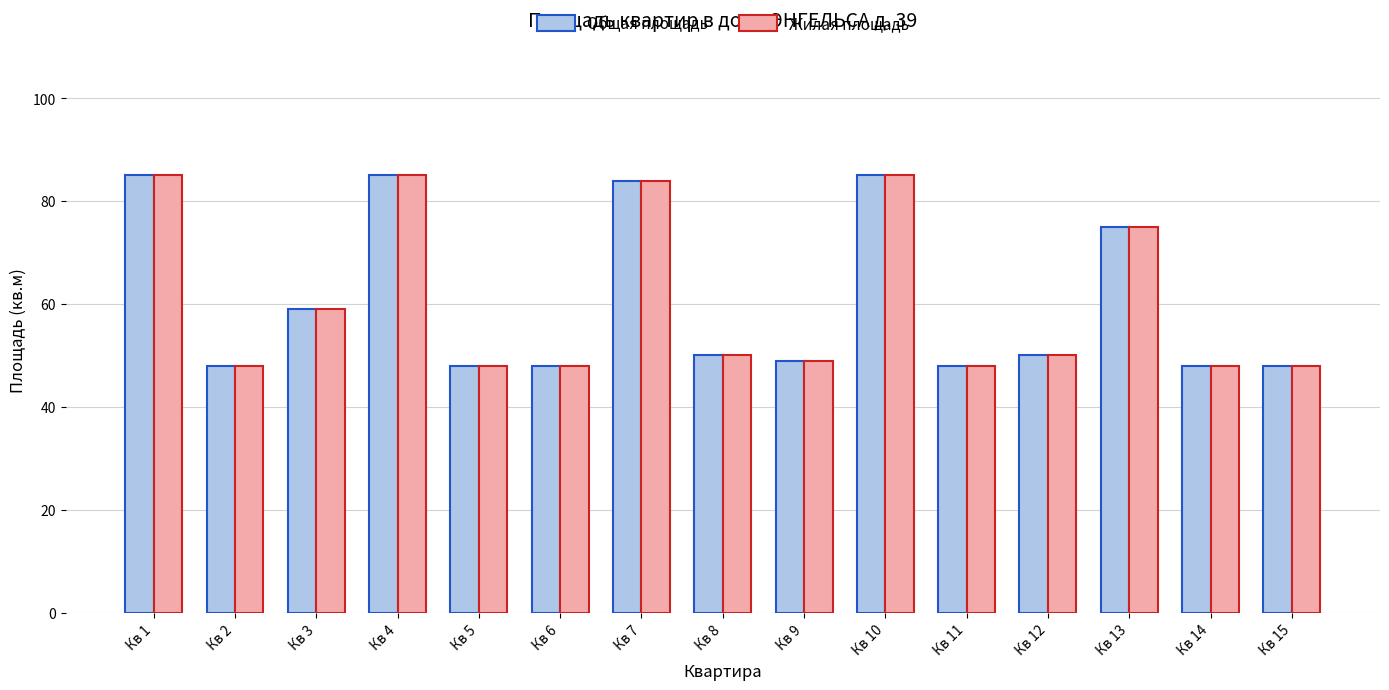

What is the value of the Общая площадь bar at the 15th from the left?

48